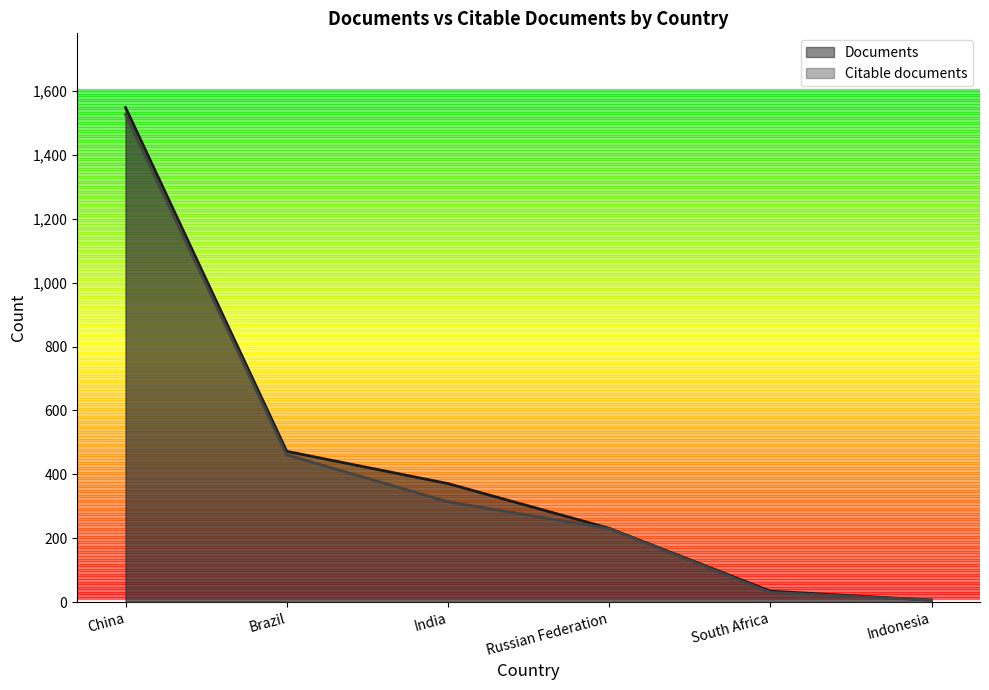

Reading right to left, list all the values displayed in this chart.

Documents: Indonesia=6	South Africa=34	Russian Federation=231	India=371	Brazil=472	China=1549
Citable documents: Indonesia=6	South Africa=30	Russian Federation=230	India=314	Brazil=461	China=1527